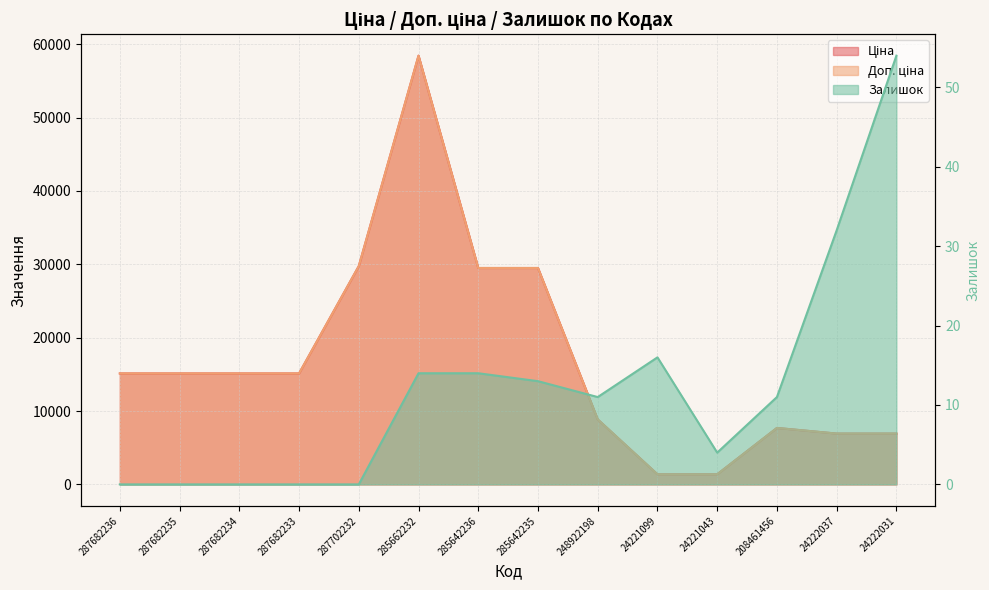

What is the label of the 5th point from the left?

287702232